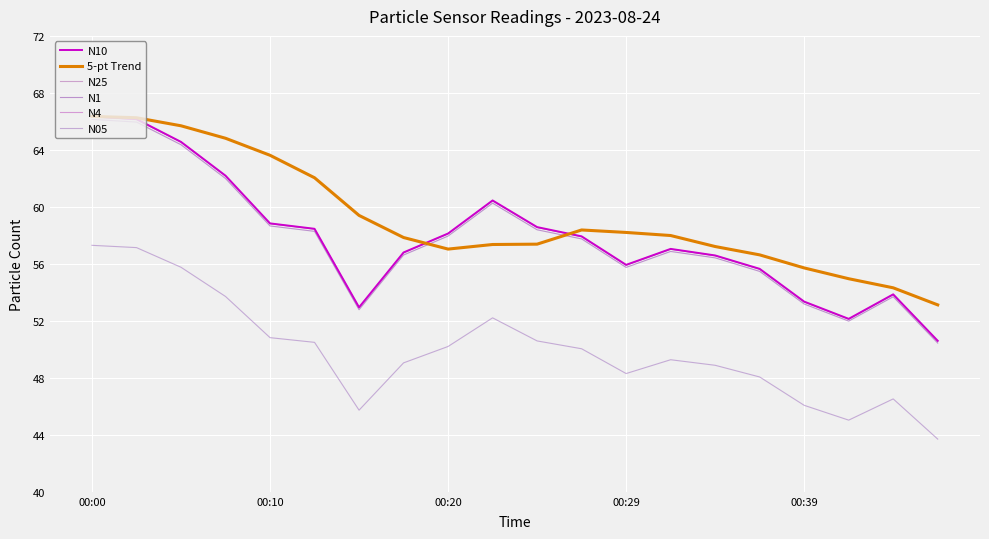

Is this an area chart (filled region under the line)?

No